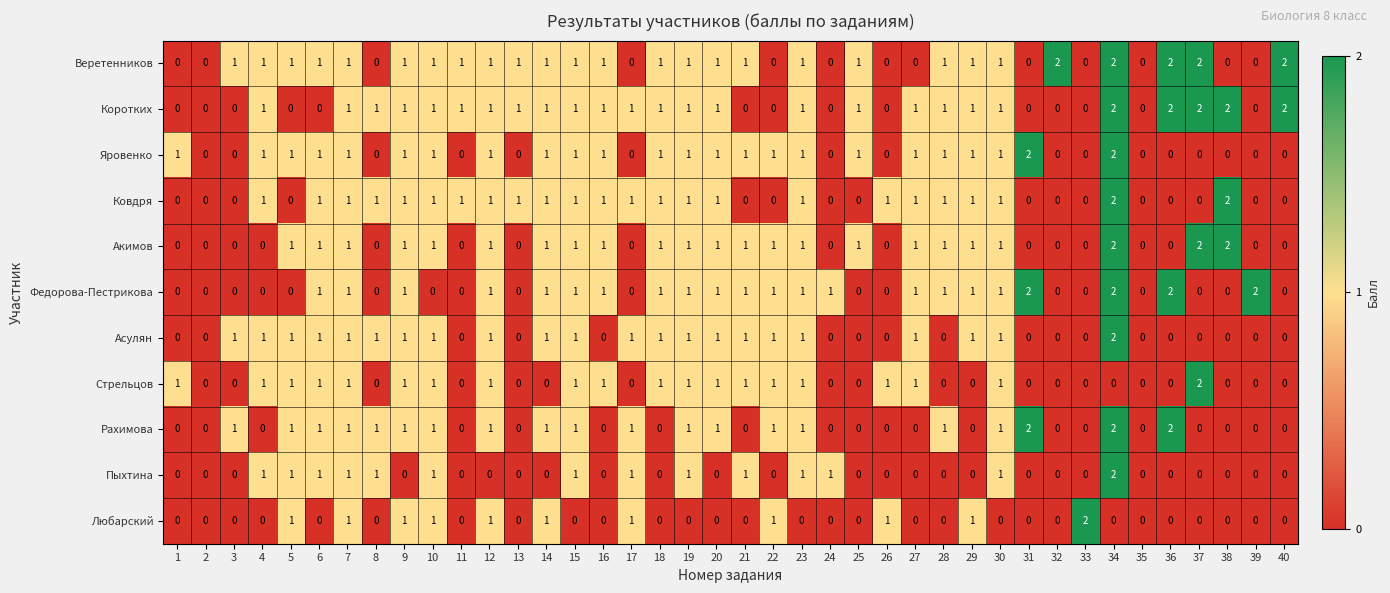

At which category is the sum across all series the highest?

34